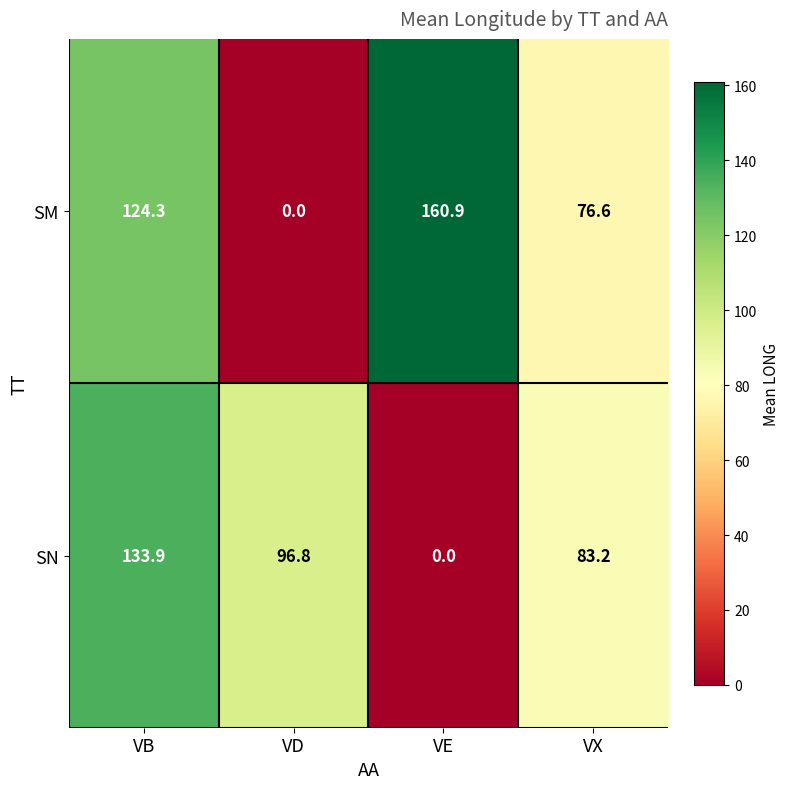

Between VD and VE, which series saw the biggest shift?

SM